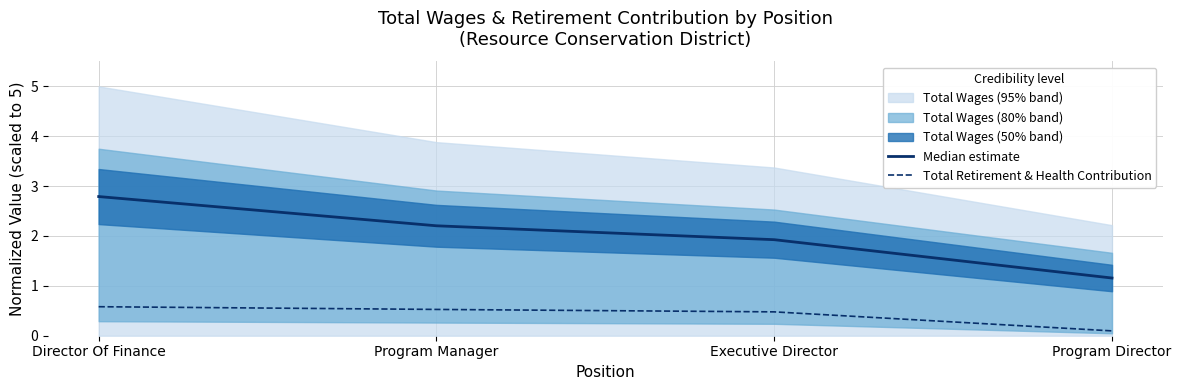

What is the sum of all Total Retirement & Health Contribution values?

1.7